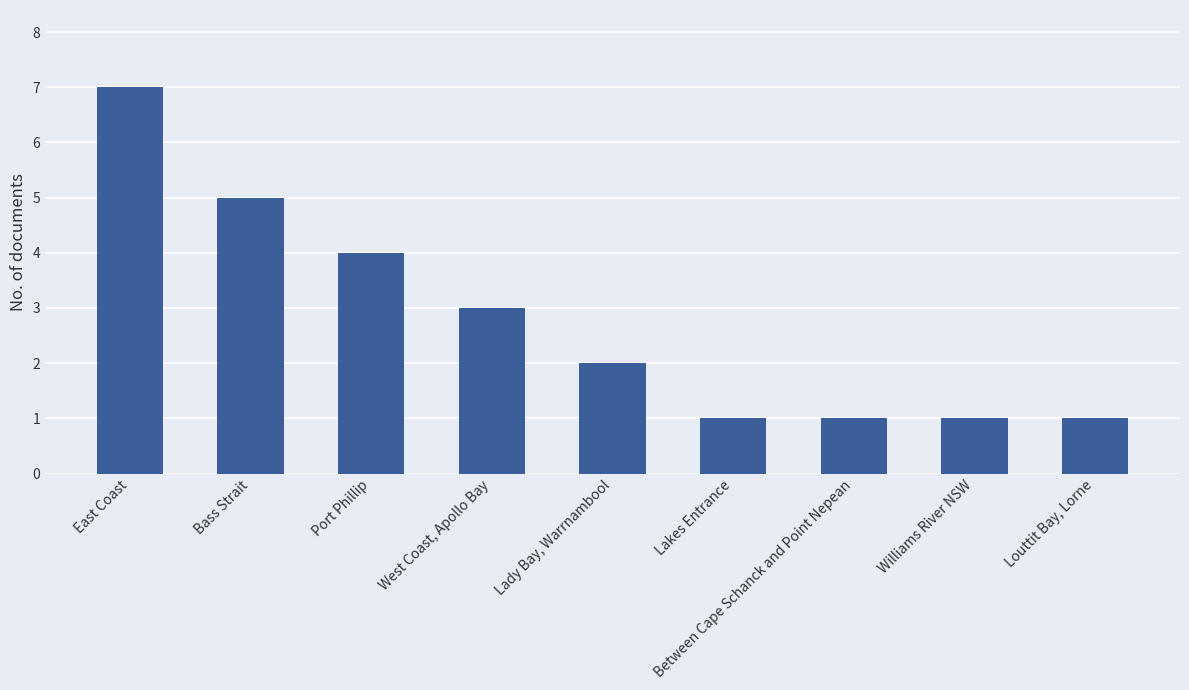

The chart shows a value of 2 at Lady Bay, Warrnambool. True or false?

True